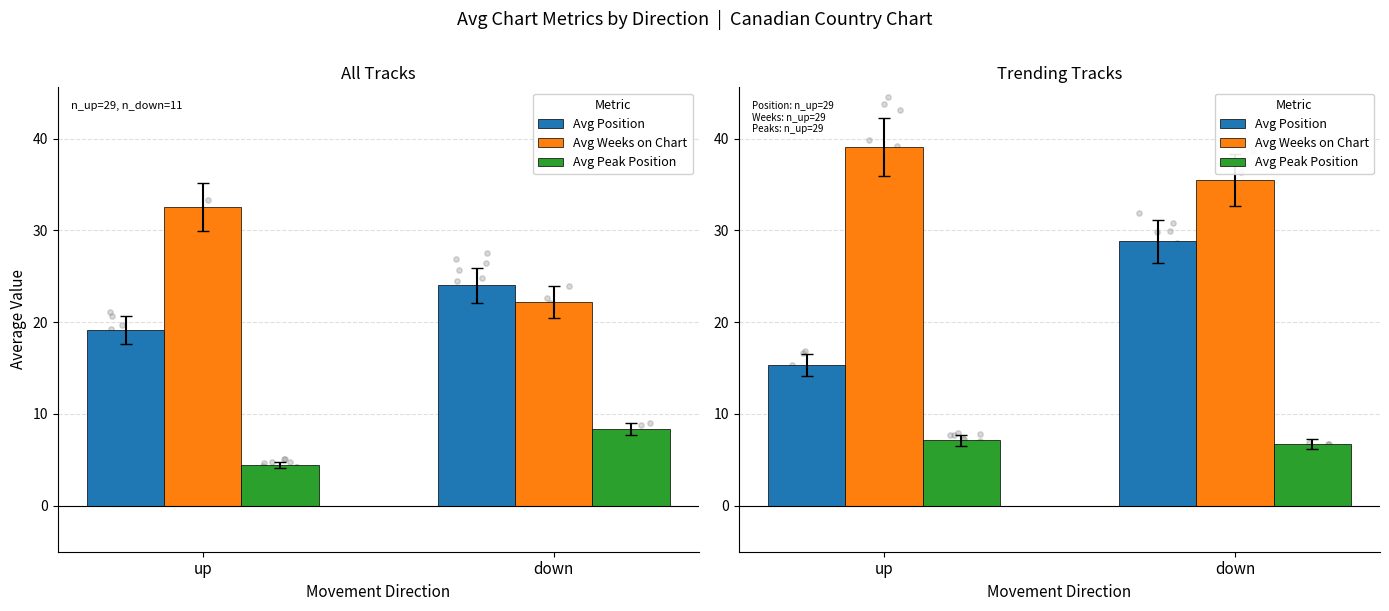

Is the value of Avg Peak Position at down greater than the value of Avg Position at down?

No